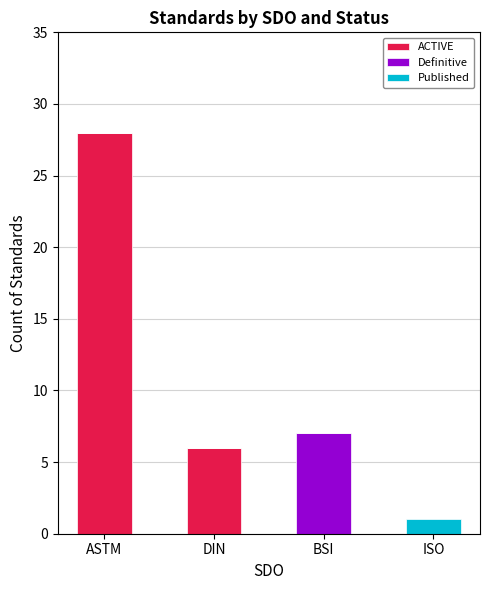

How many data points does each series have?

4